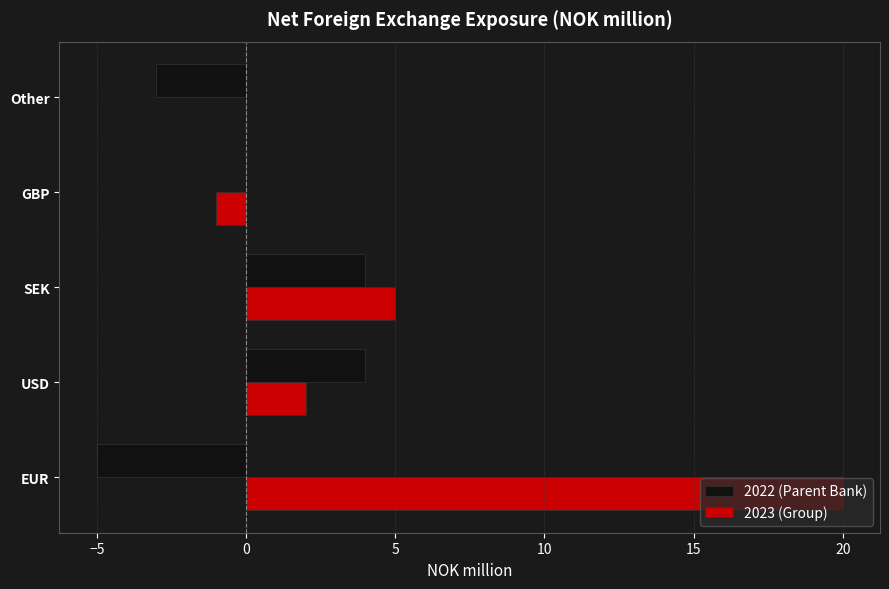

Is it true that 2022 (Parent Bank) equals -5 at Other?

False